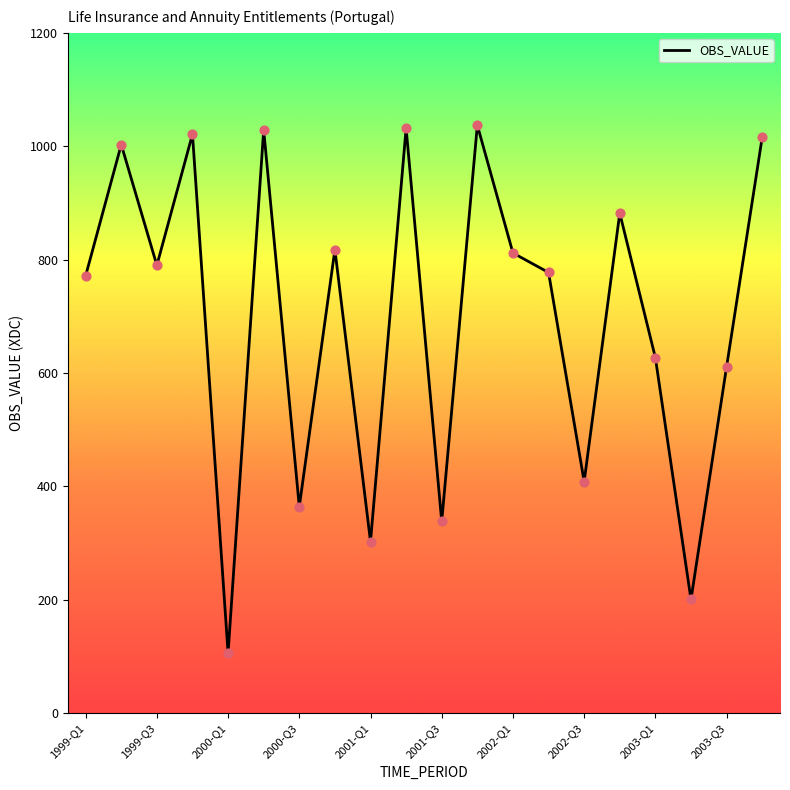

What is the ratio of the value at 2002-Q4 to the value at 1999-Q2?

0.9